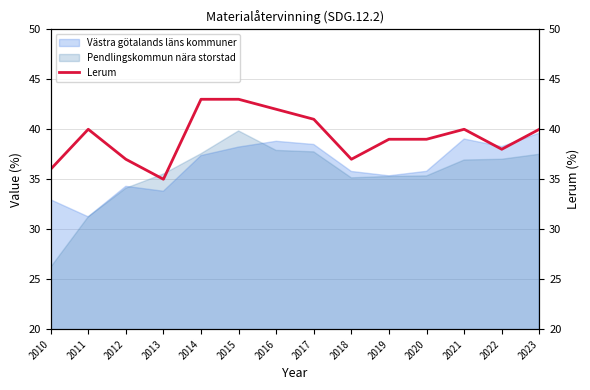

How many values are between 37 and 41?

9